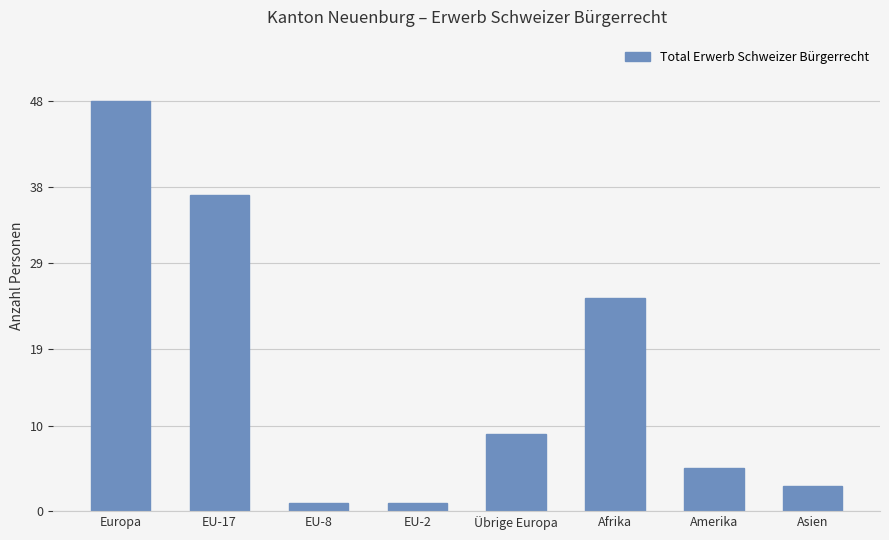

What position from the left is EU-17?

2